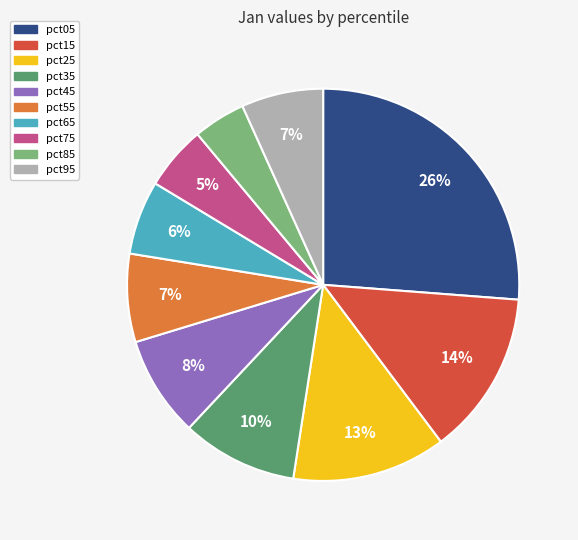

Is it true that pct85 is 10% of the pie?

False